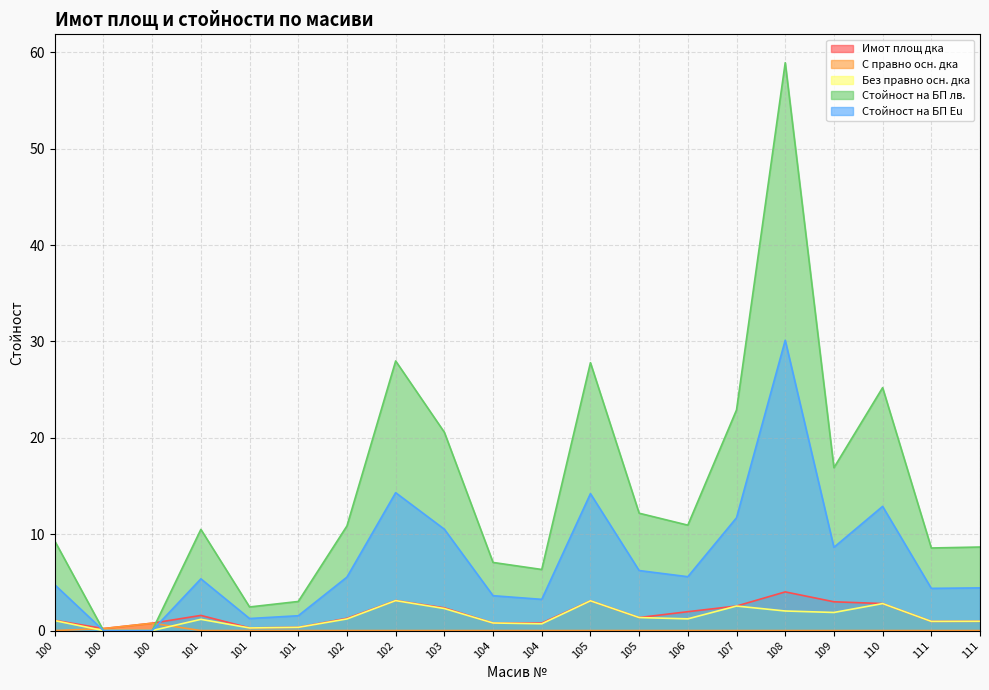

What is the average value of the Имот площ дка series?

1.7